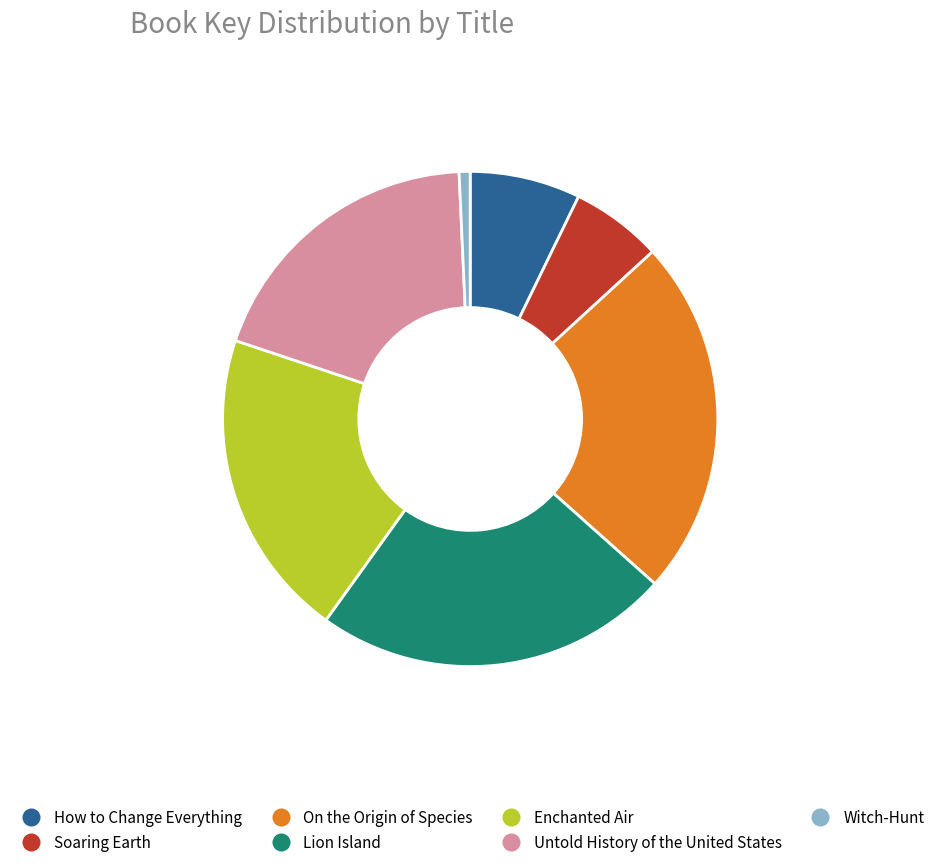

How many segments does this pie chart have?

7